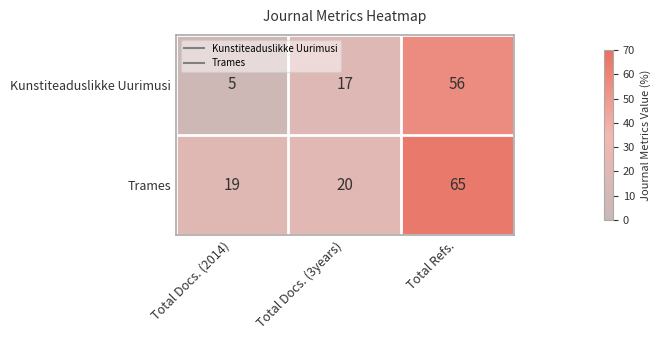

What is the greatest value displayed?

65